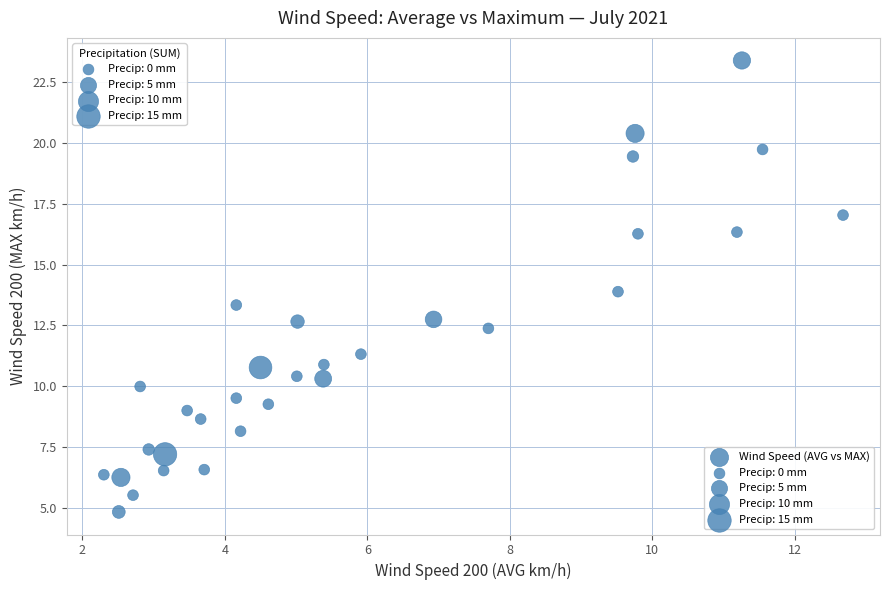

What is the range of Y values (max minus min)?

18.6